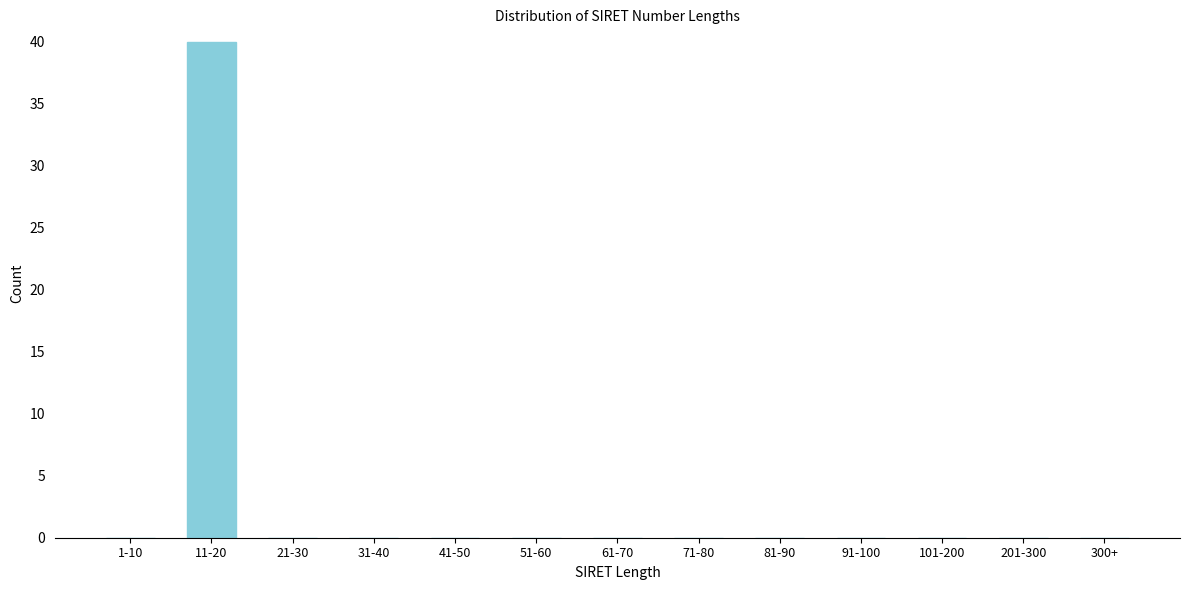

Reading left to right, list all the values displayed in this chart.

1-10=0	11-20=40	21-30=0	31-40=0	41-50=0	51-60=0	61-70=0	71-80=0	81-90=0	91-100=0	101-200=0	201-300=0	300+=0